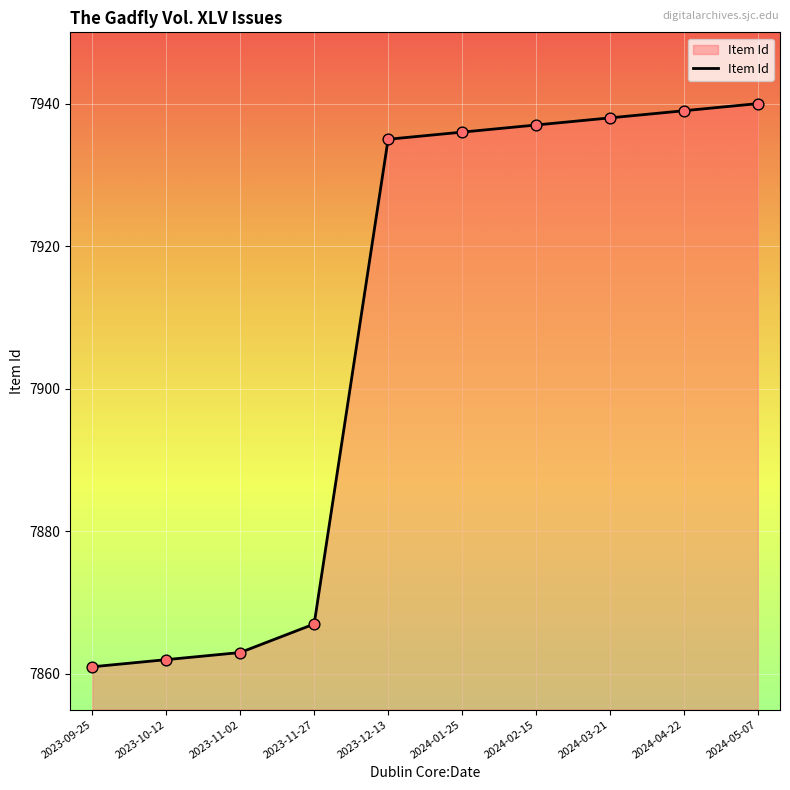

What is the change in value from 2023-11-27 to 2023-12-13?

+68